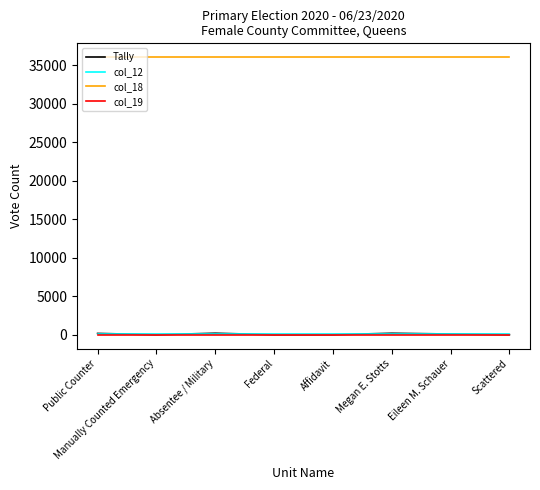

What is the average value of the col_18 series?

36073